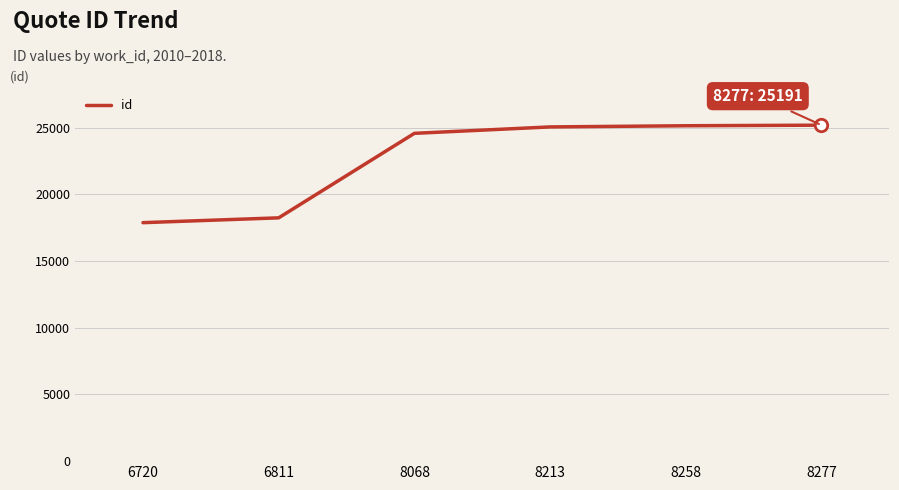

What is the change in value from 6720 to 8277?

+7310